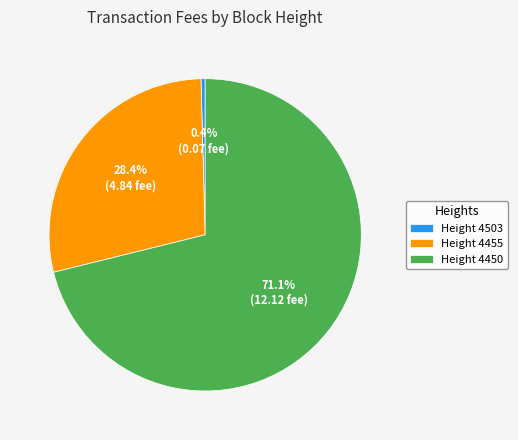

Which category accounts for the majority?

Height 4450